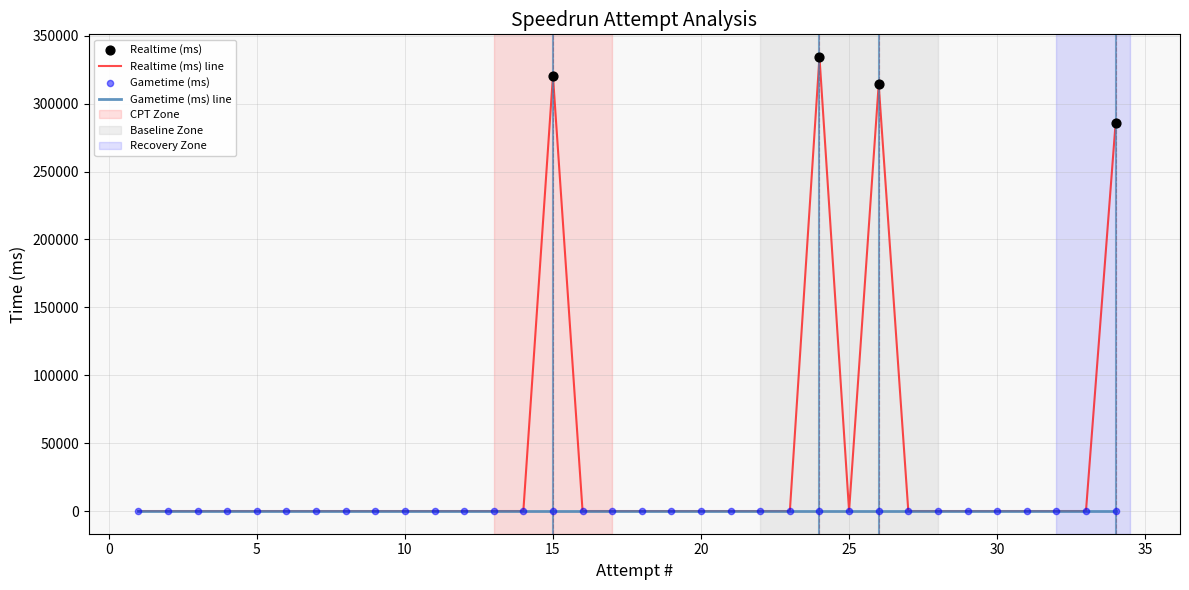

What is the greatest value displayed?

334401